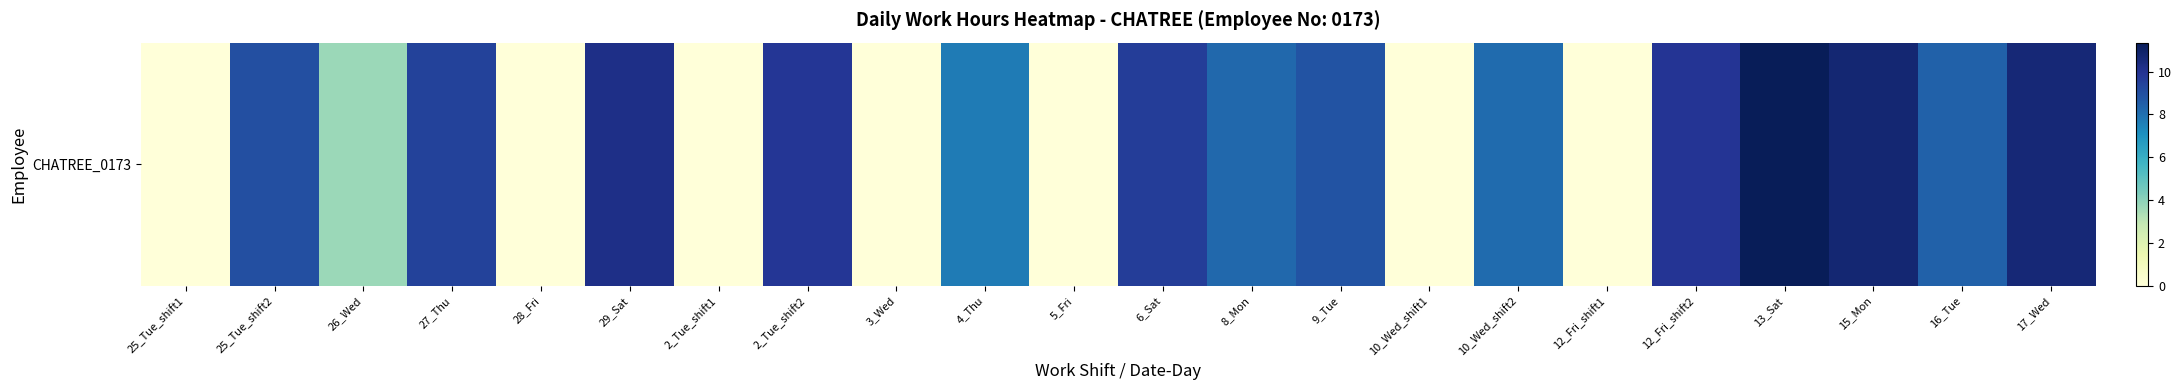

Where is the data nearest to the value 5?

26_Wed